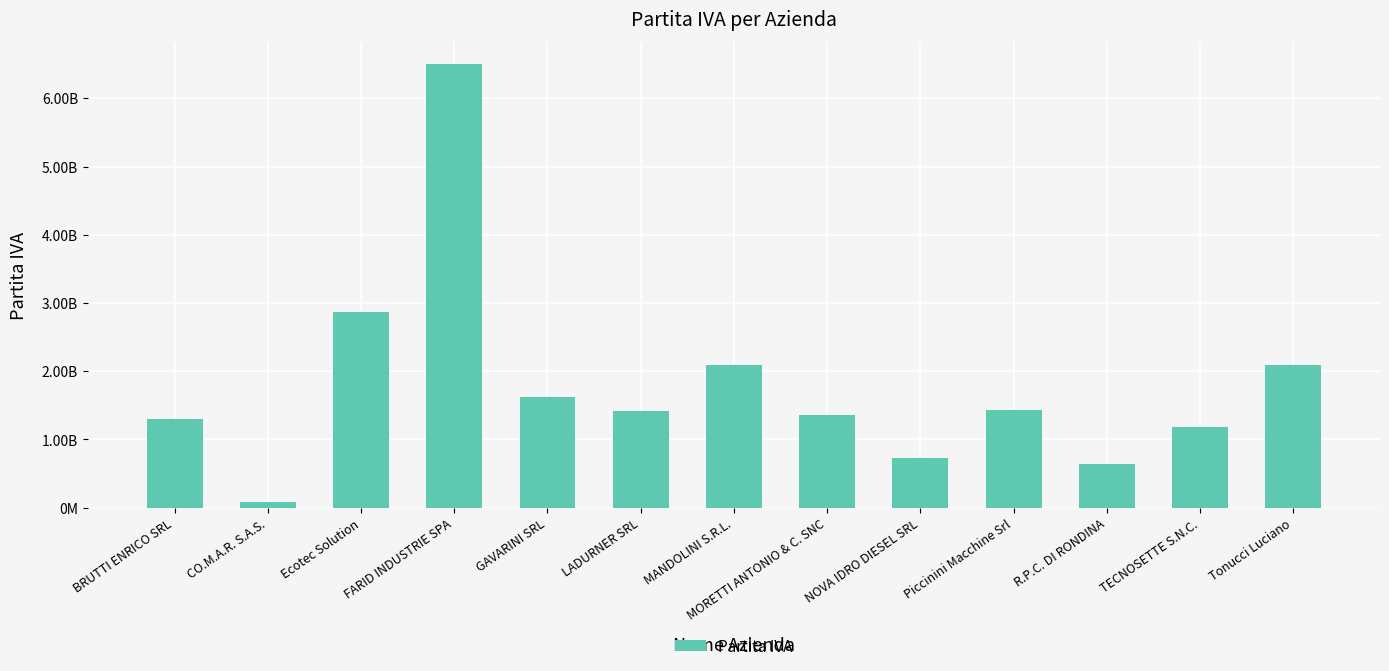

Reading left to right, what are all the values shown in this chart?

1294480429	80200421	2863180218	6500530016	1626490542	1410370215	2091750428	1356410439	732260427	1427710437	644000416	1185560412	2087590416